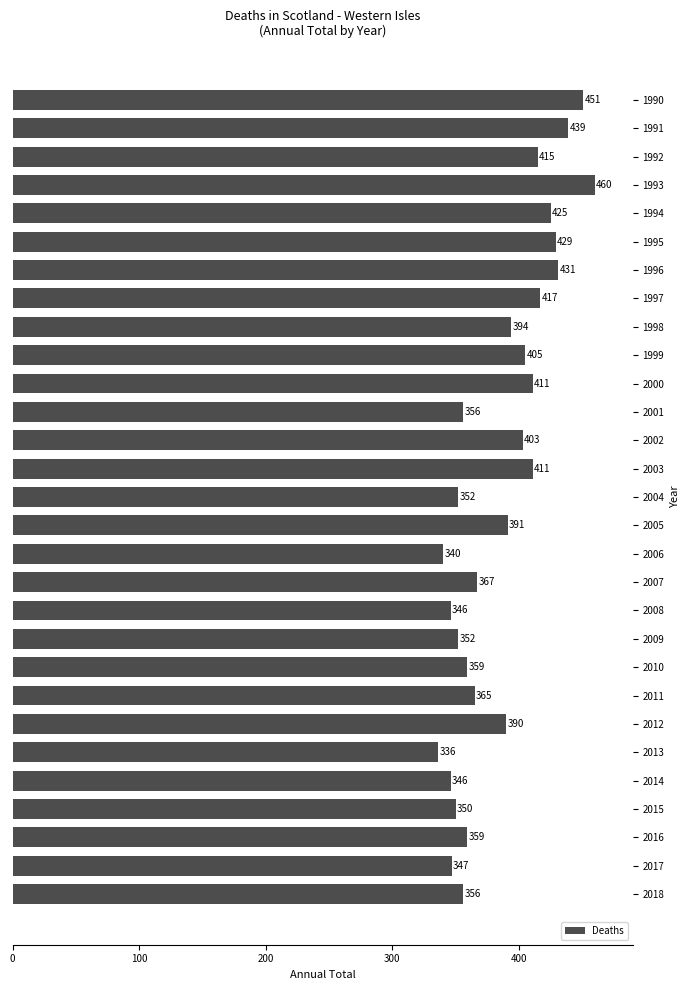

Is it true that the value at 2012 is 120?

False